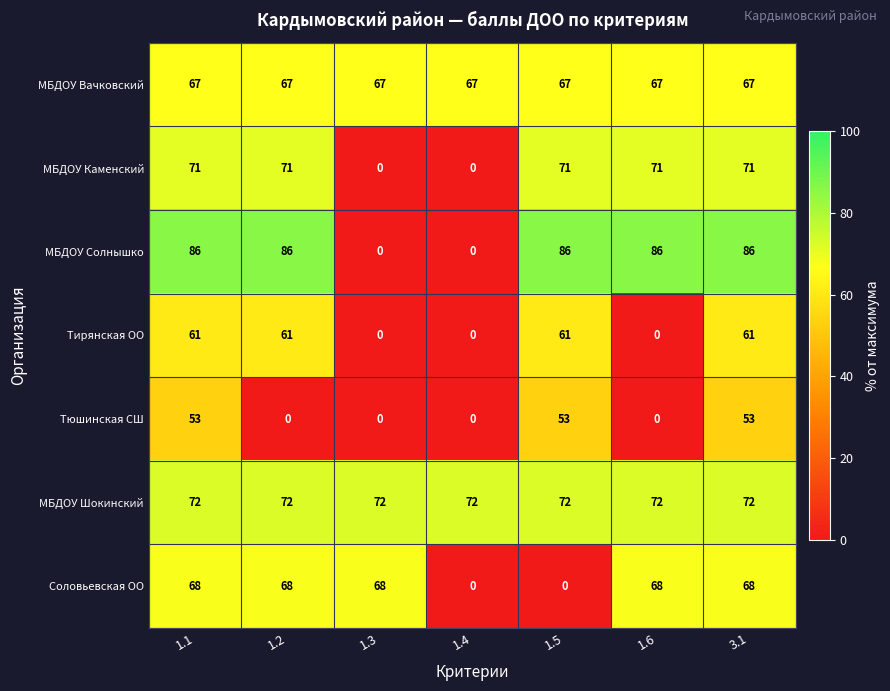

Rank the series by their maximum value, from lowest to highest.

Тюшинская СШ, Тирянская ОО, МБДОУ Вачковский, Соловьевская ОО, МБДОУ Каменский, МБДОУ Шокинский, МБДОУ Солнышко